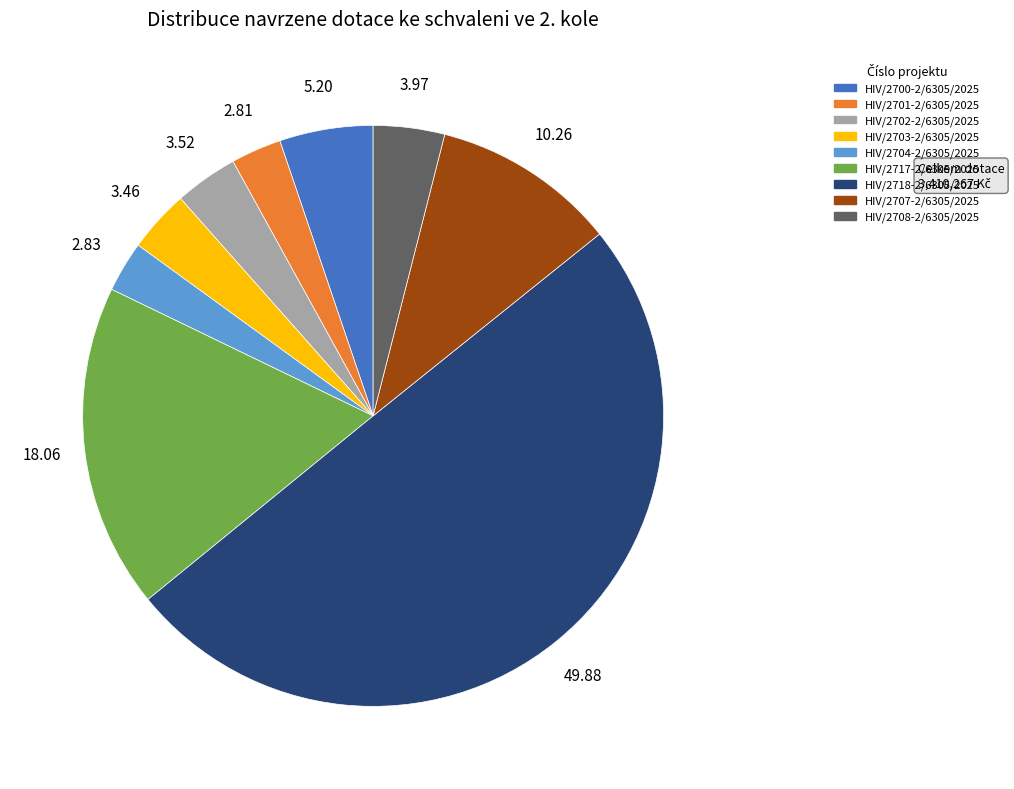

Is HIV/2707-2/6305/2025 the majority of the pie?

No